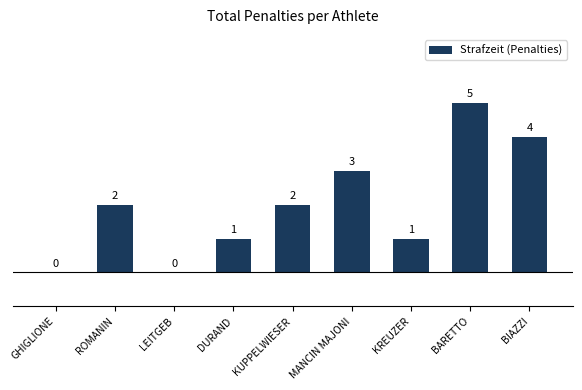

The value at KREUZER is 1. True or false?

True